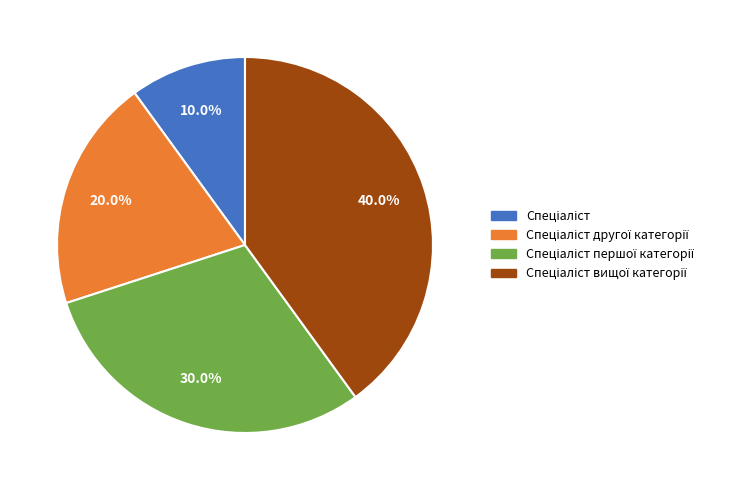

Does any single category account for the majority?

No